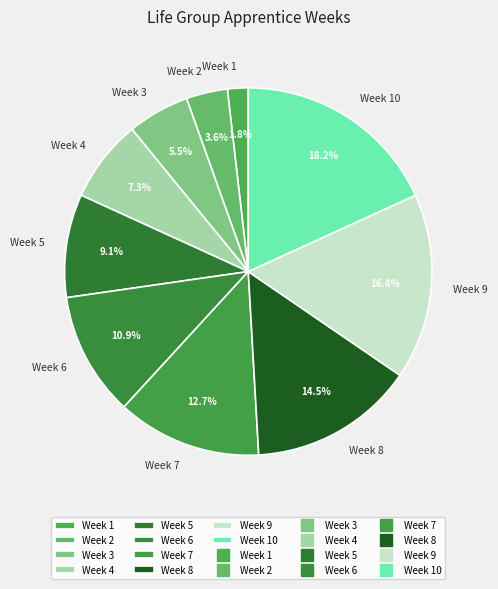

Is Week 7 the majority of the pie?

No